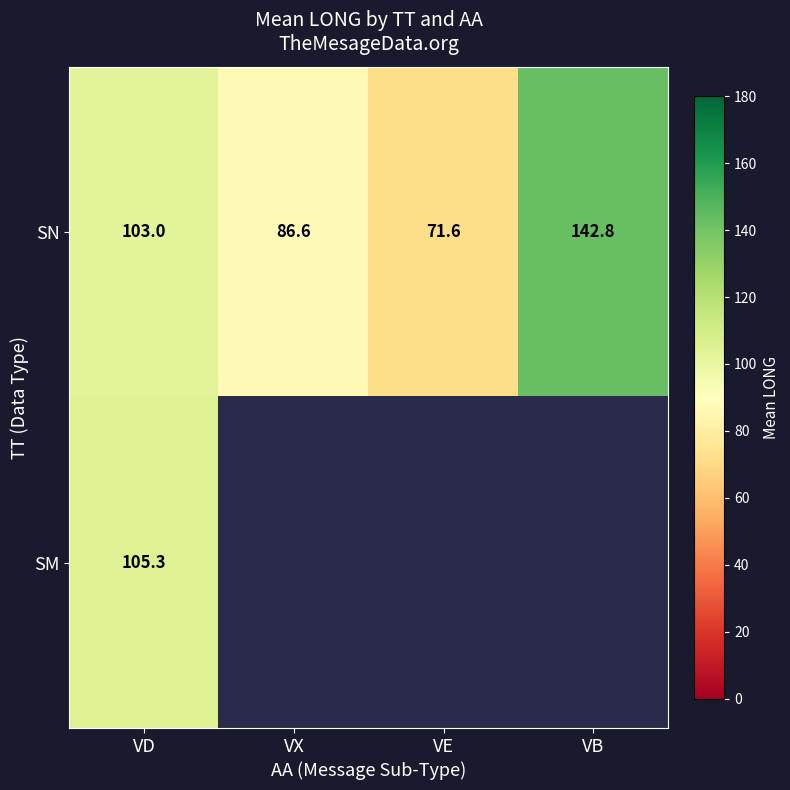

At which label does SN reach its minimum?

VE